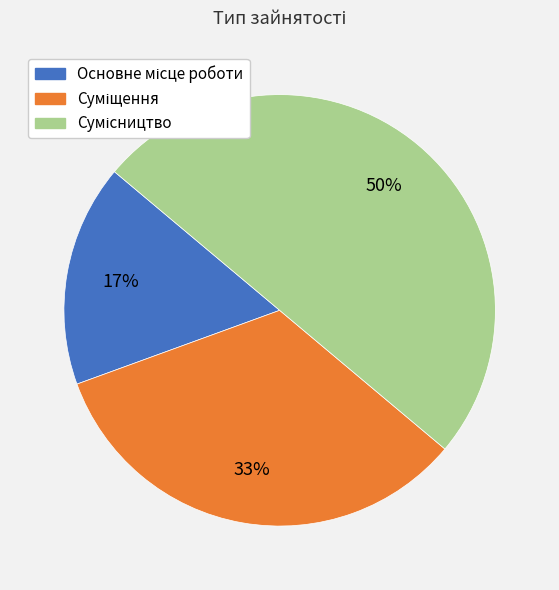

To the nearest percent, what is the difference between the largest and smallest slice percentages?

33%